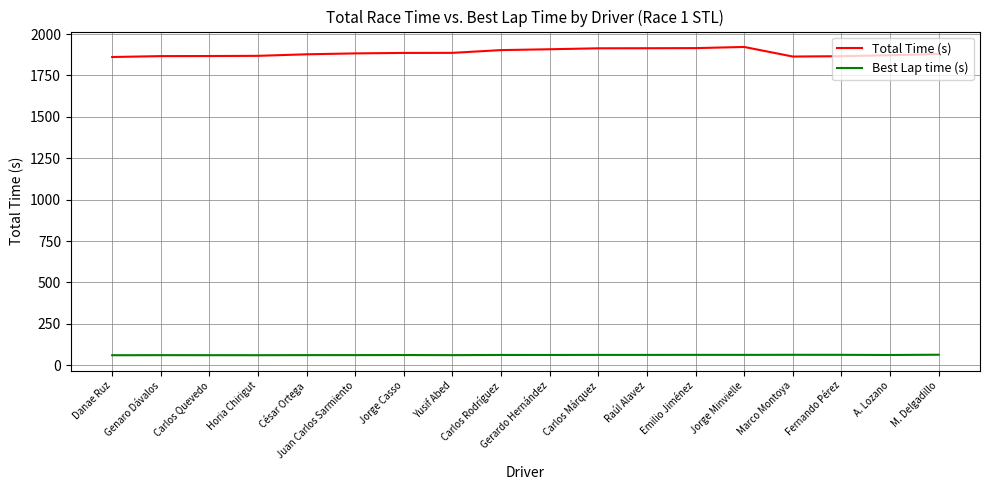

What value does the Total Time (s) series have at Emilio Jiménez?

1915.2